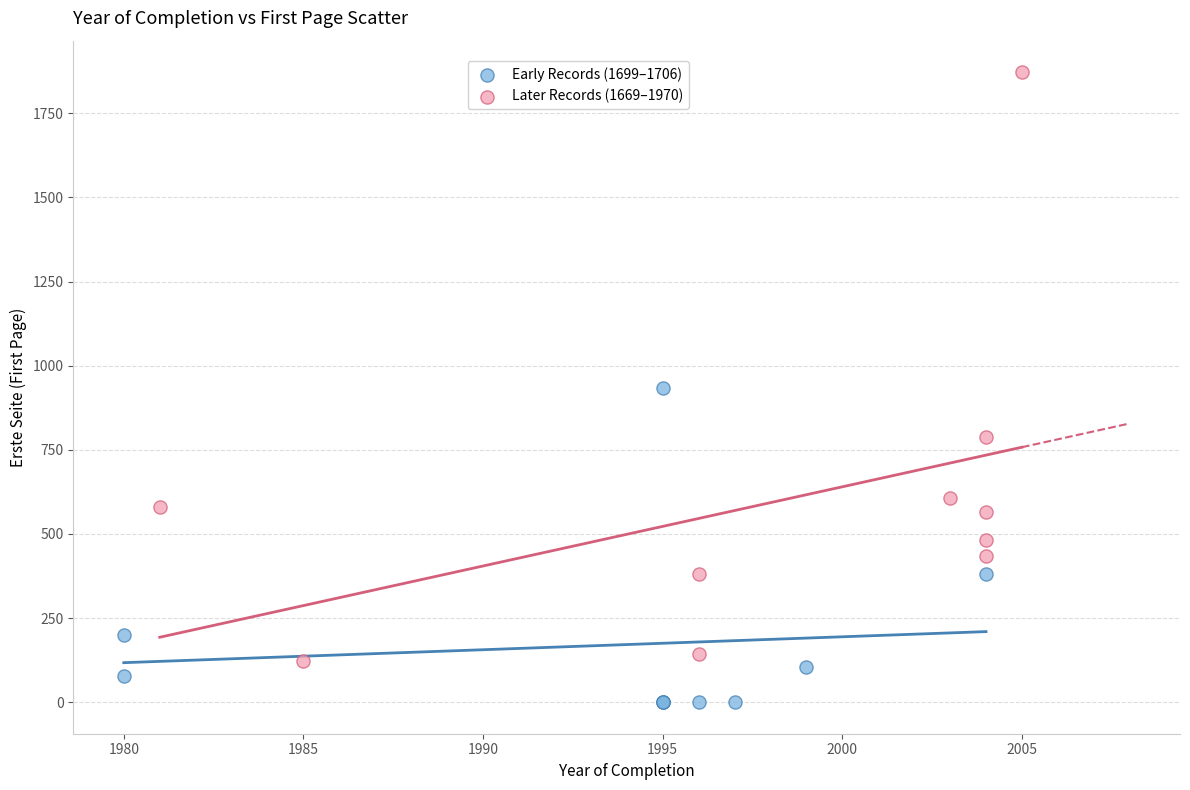

What are all the series names shown in the legend?

Early Records (1699–1706), Later Records (1669–1970)